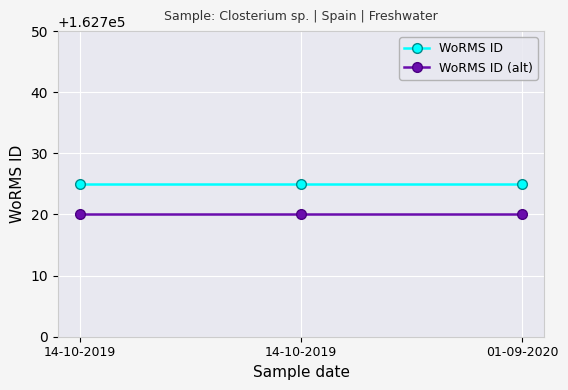

The WoRMS ID (alt) series shows 78161 at 14-10-2019. True or false?

False